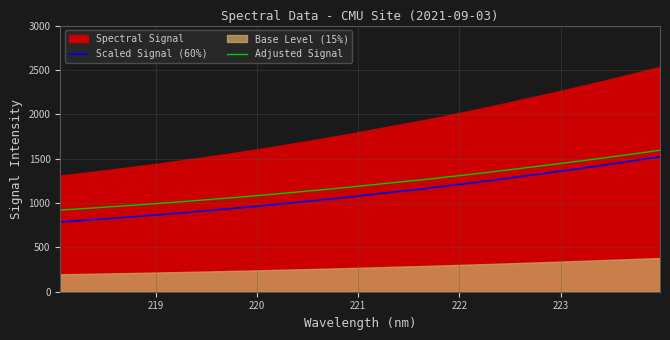

True or false: Scaled Signal (60%) and Adjusted Signal intersect in this chart.

False